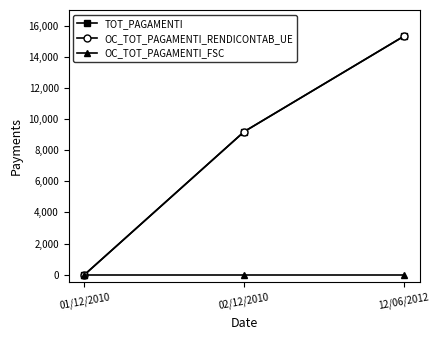

At which category does the chart reach its minimum across all series?

01/12/2010